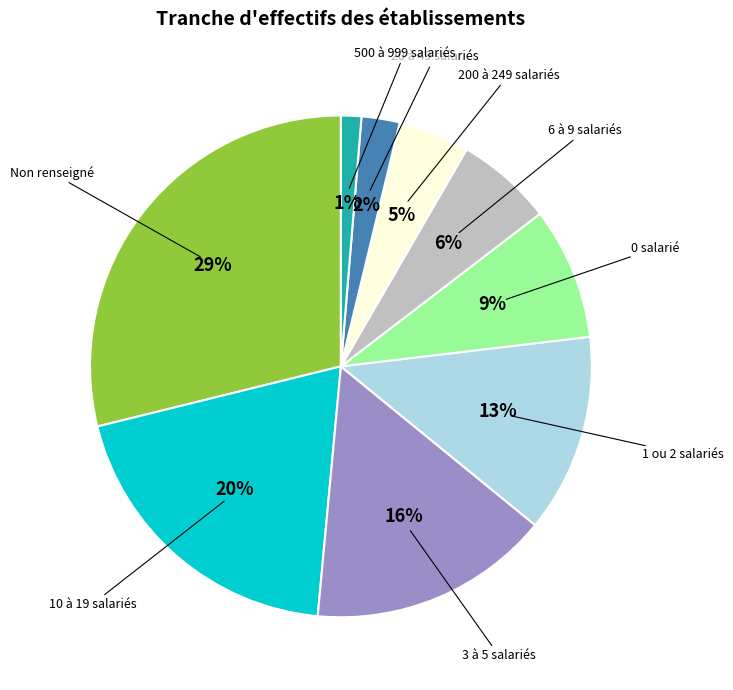

Rank the categories by value from highest to lowest.

Non renseigné, 10 à 19 salariés, 3 à 5 salariés, 1 ou 2 salariés, 0 salarié, 6 à 9 salariés, 200 à 249 salariés, 20 à 49 salariés, 500 à 999 salariés